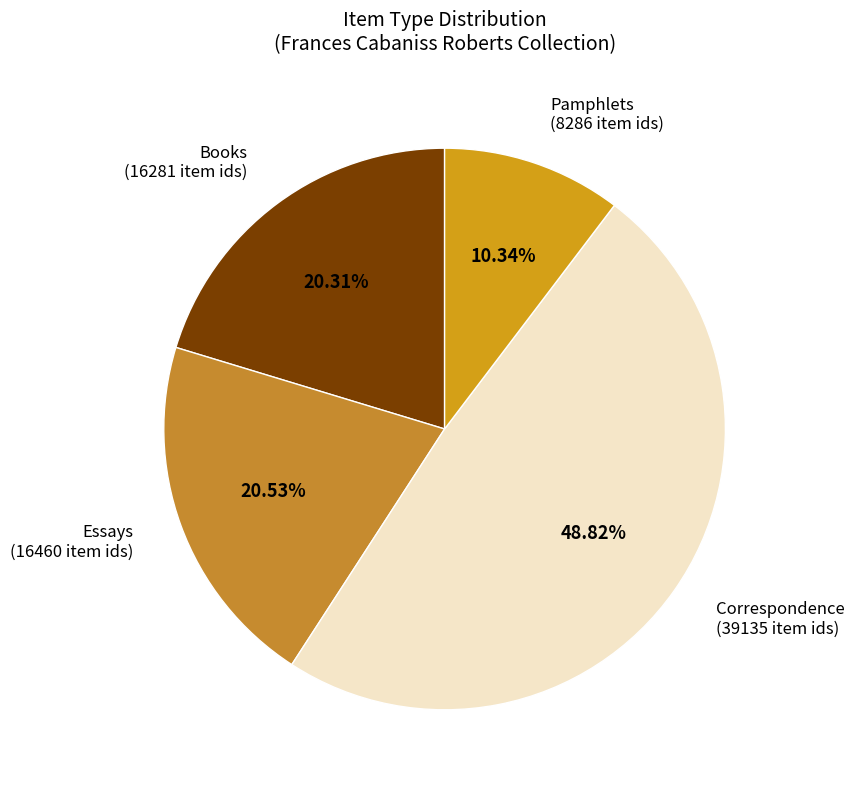

Does any single category account for the majority?

No